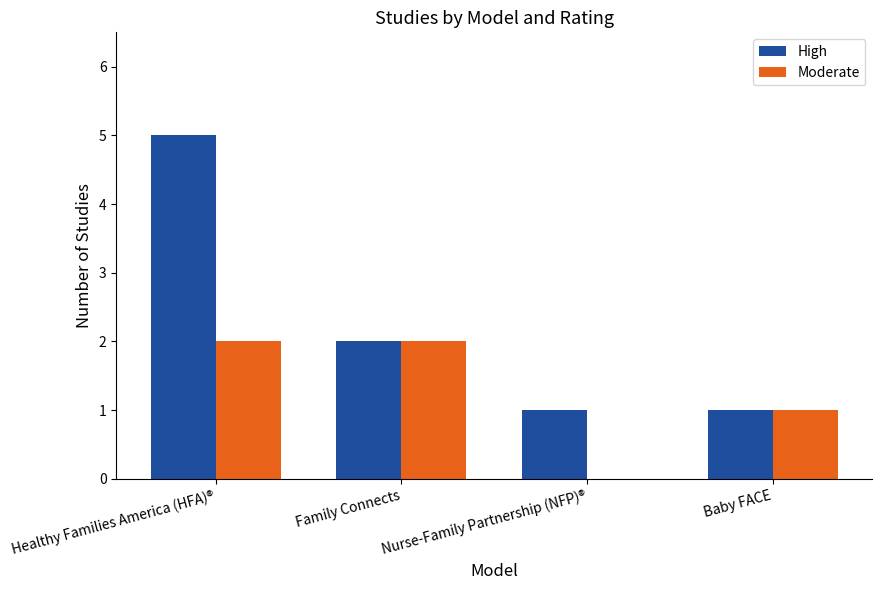

Are the bars horizontal?

No